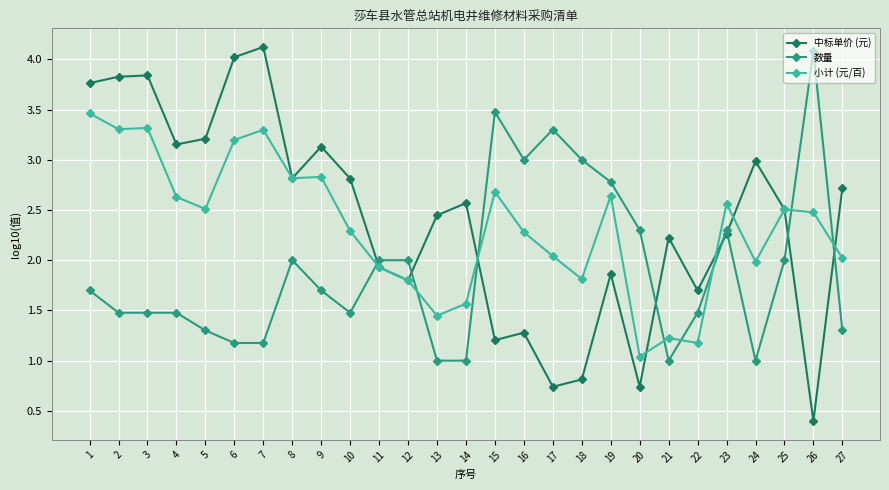

True or false: 数量 has more than 2 points higher than both neighbors.

True